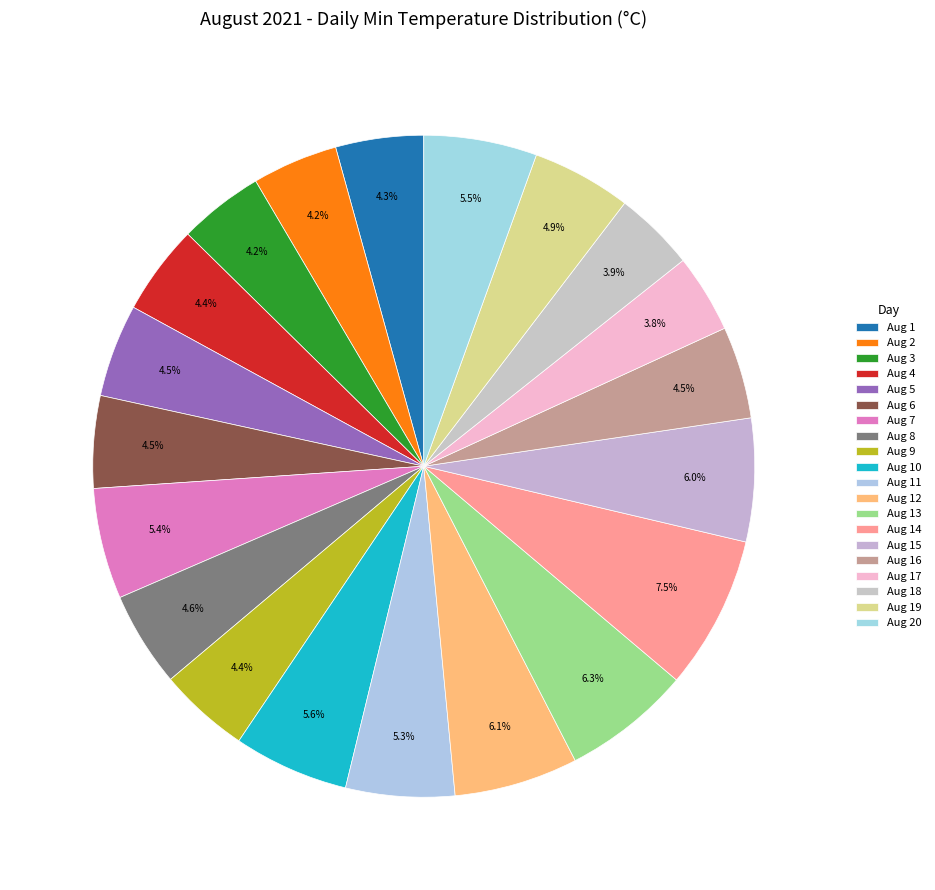

What is the change in value from Aug 2 to Aug 12?

+5.3